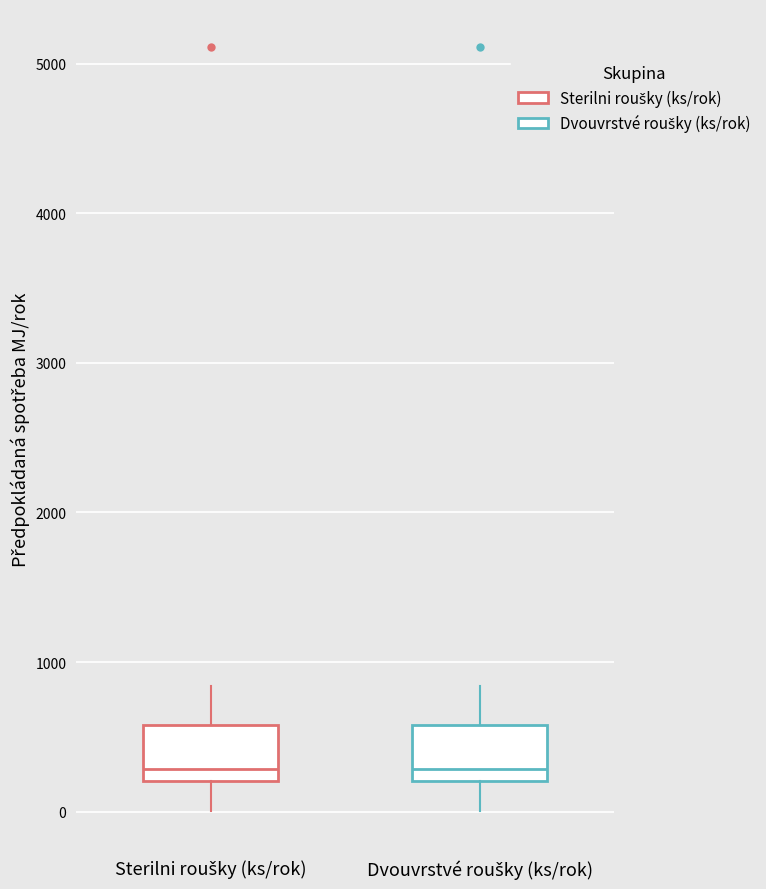

Reading left to right, transcribe this box plot: for each box, give where its median line is, the range the box spans, and where its two whiskers end, as read against the y-axis. The values are not printed on the chart, so give them approximately, as read against the axis.

Sterilni roušky (ks/rok): median 300, box 200 to 600, whiskers 0 to 800
Dvouvrstvé roušky (ks/rok): median 300, box 200 to 600, whiskers 0 to 800